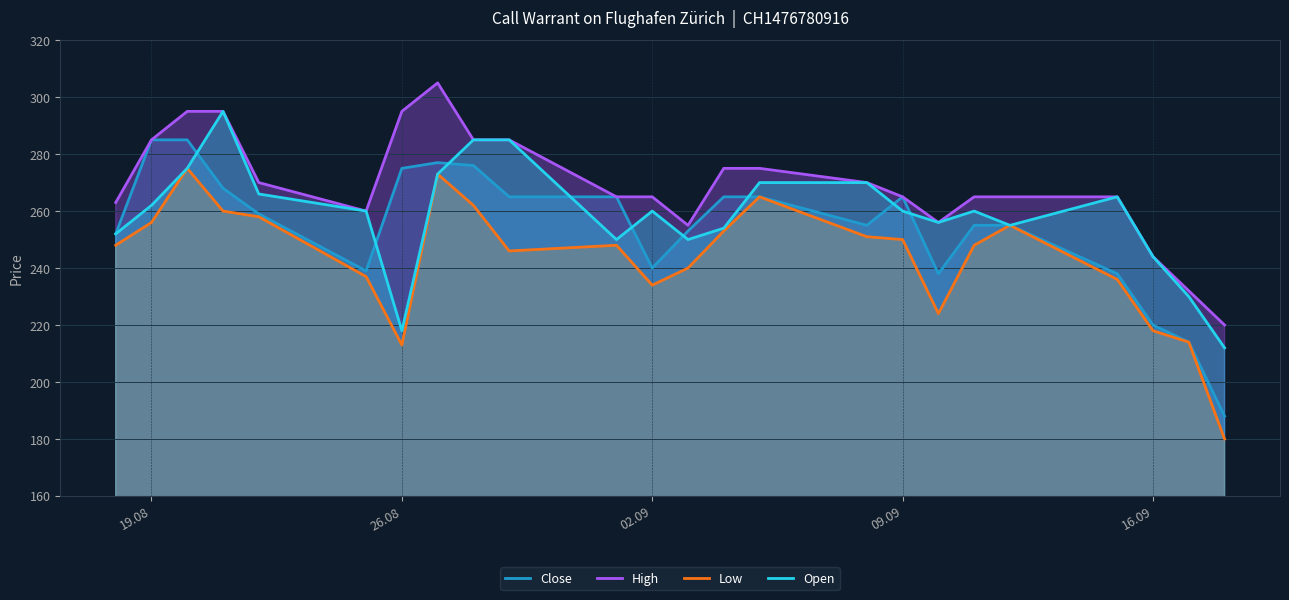

True or false: Low and Open cross at least once.

False